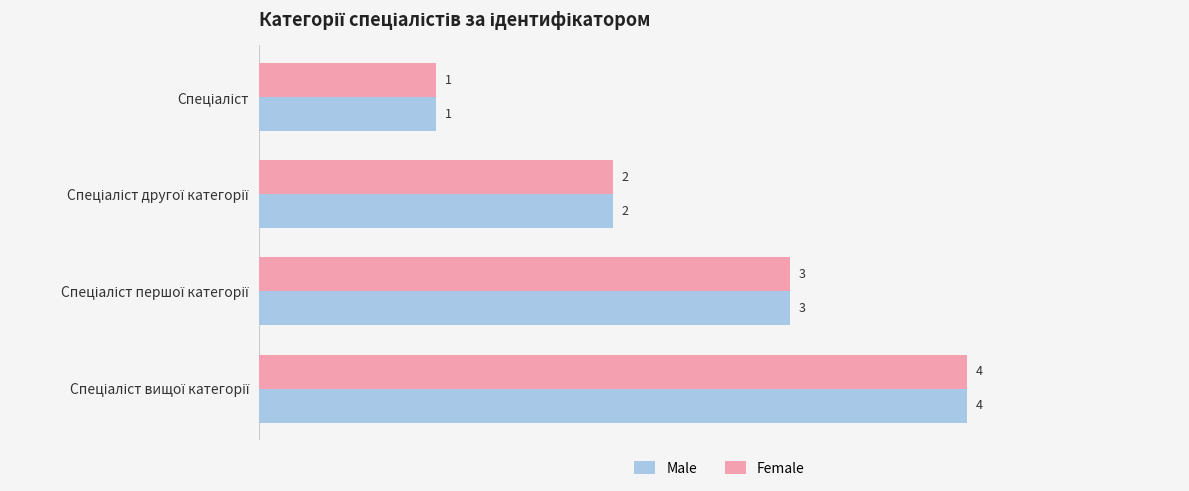

How many Female values are between 2 and 4?

3